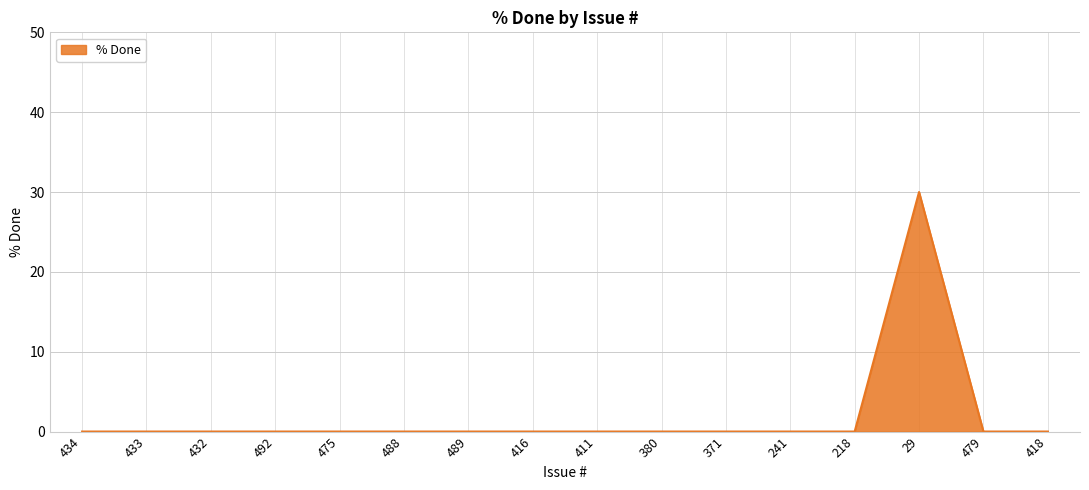

Count the number of data series in this chart.

1